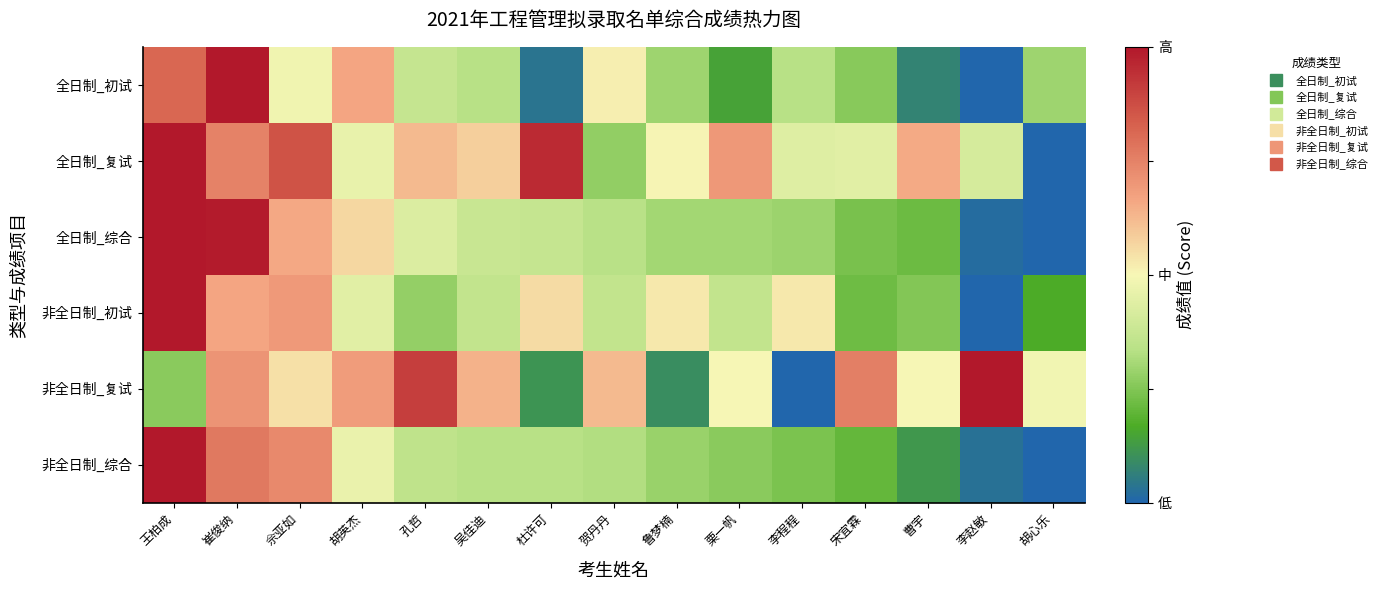

What is the spread (max minus min) of values at 栗一帆?

0.5